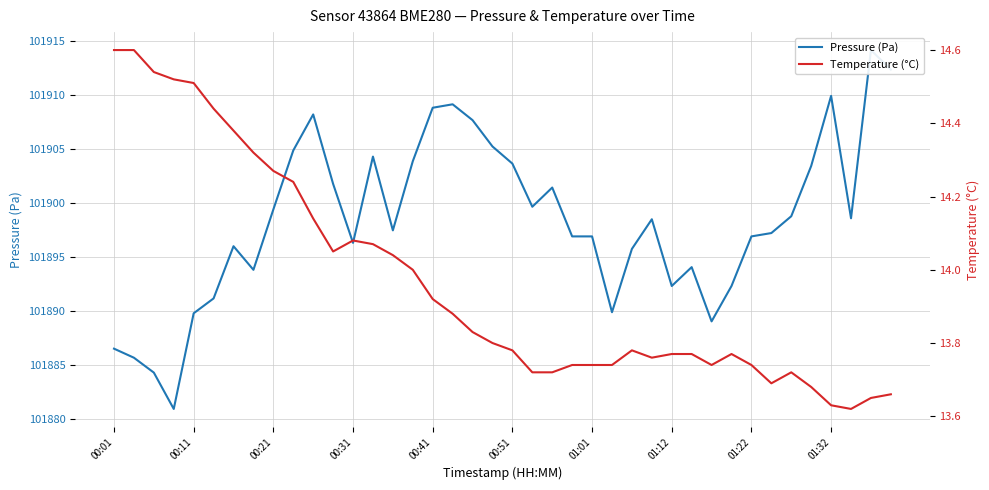

Which category has the highest value in the Temperature (°C) series?

00:01